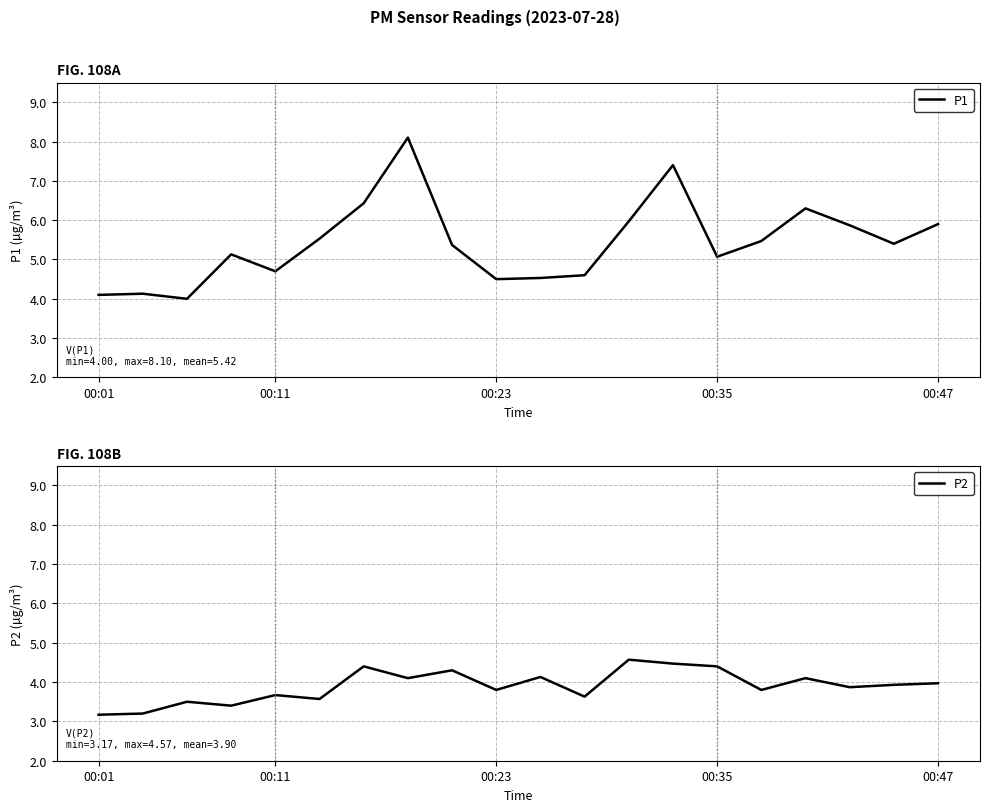

At which category is the sum across all series the highest?

7